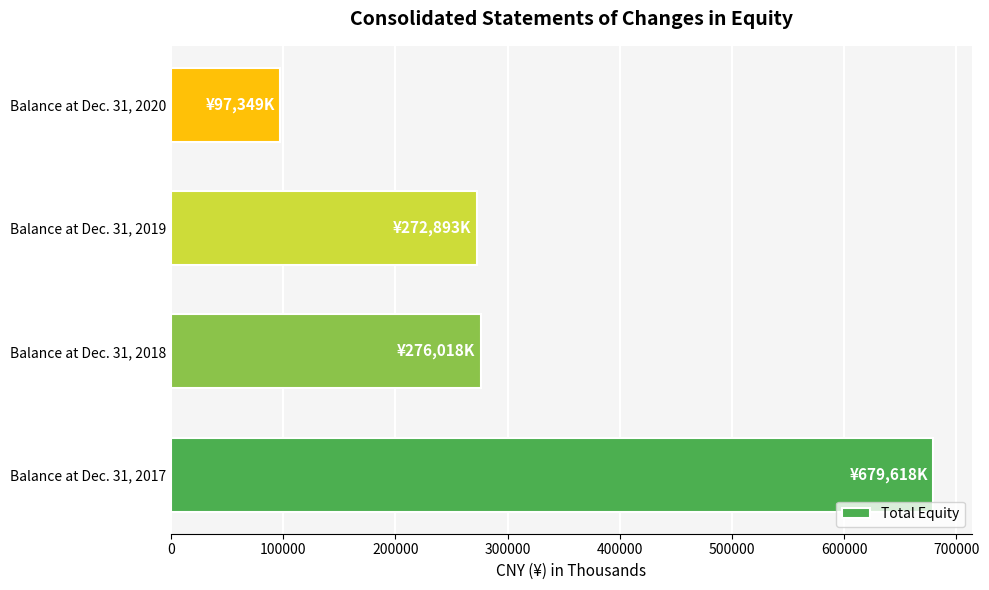

List the labels in order of value, largest first.

Balance at Dec. 31, 2017, Balance at Dec. 31, 2018, Balance at Dec. 31, 2019, Balance at Dec. 31, 2020